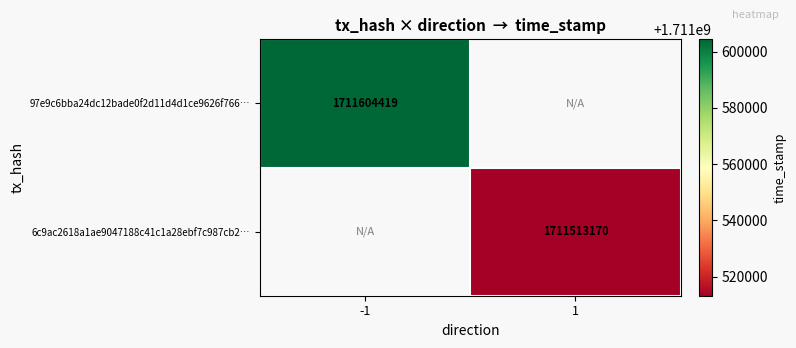

The 97e9c6bba24dc12bade0f2d11d4d1ce9626f766… series shows 1711604419 at -1. True or false?

True